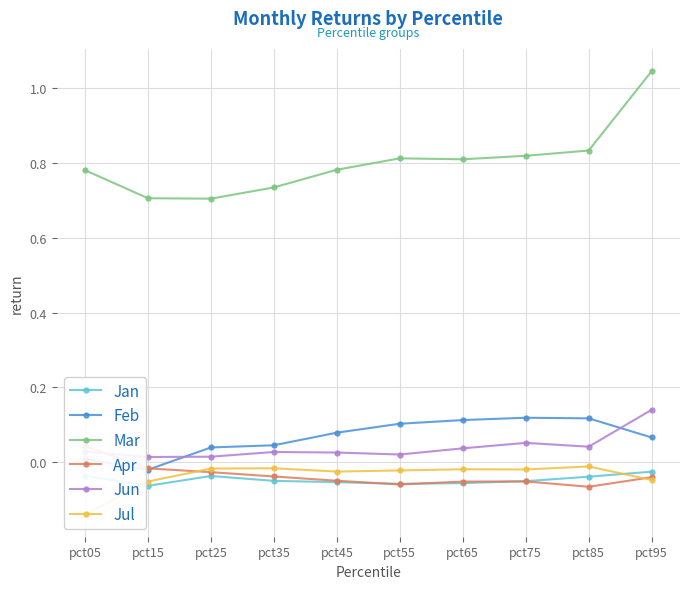

What are all the series names shown in the legend?

Jan, Feb, Mar, Apr, Jun, Jul